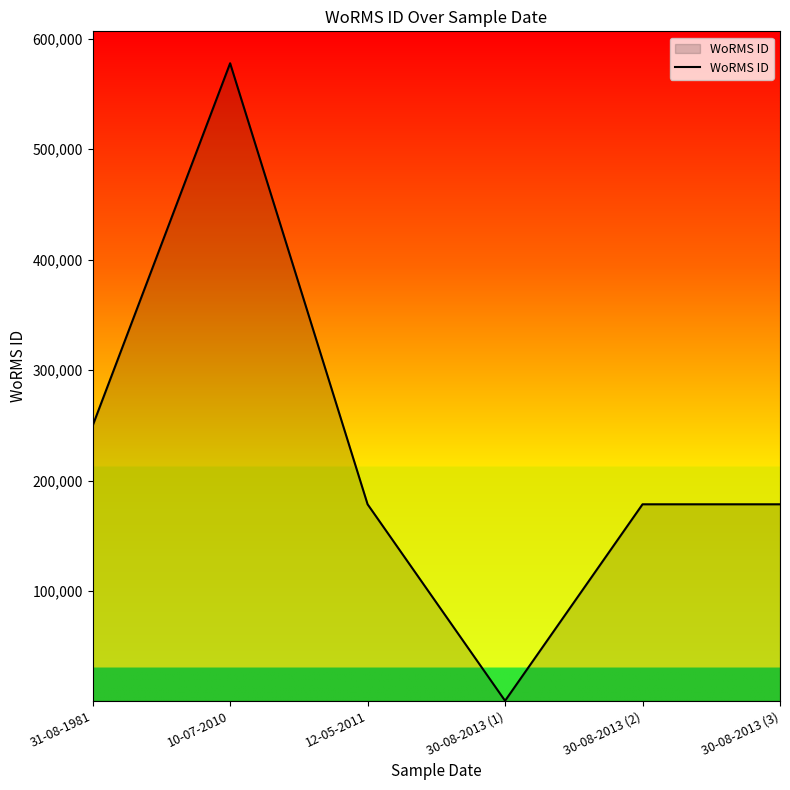

How many lines are shown in the chart?

1